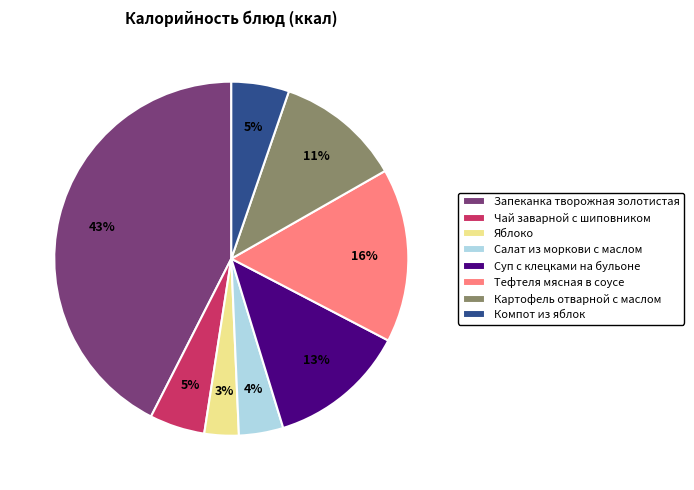

Is the sum of Салат из моркови с маслом and Яблоко greater than half?

No